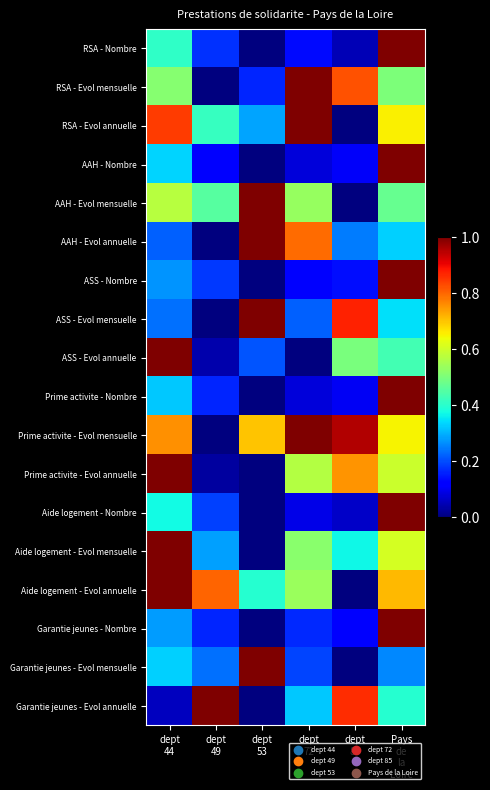

At which category does the chart reach its peak across all series?

Pays
de
la
Loire